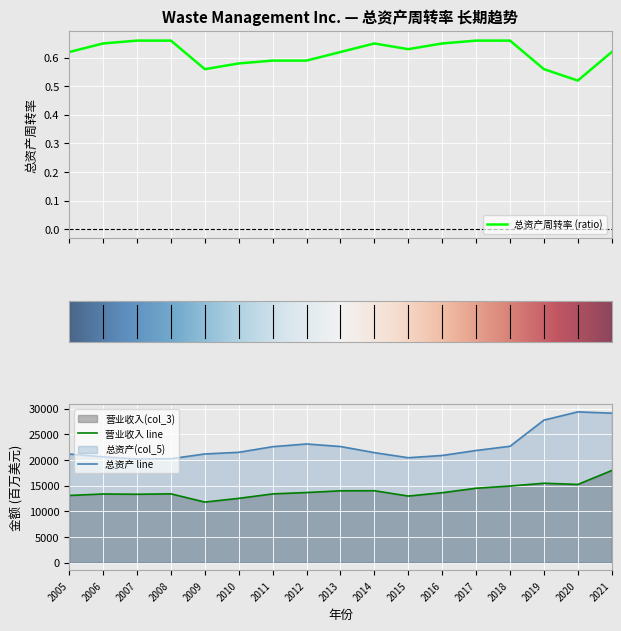

Is it true that 营业收入 line equals 17931 at 2021?

True